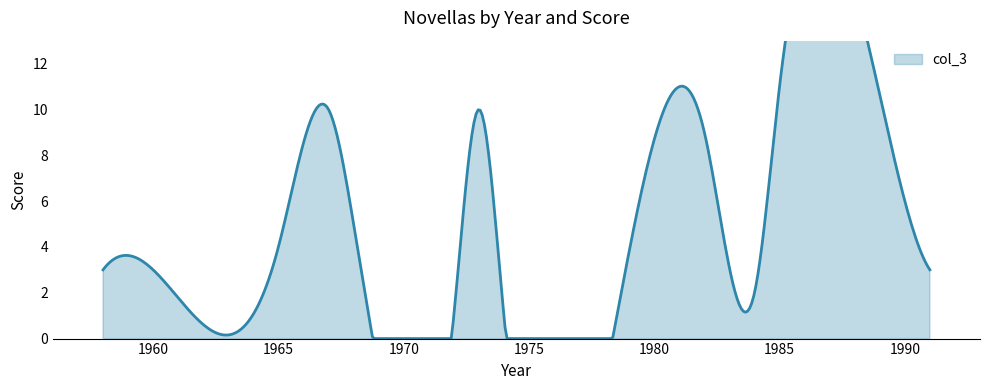

Rank the categories by value from highest to lowest.

1985, 1967, 1973, 1982, 1990, 1968, 1965, 1958, 1960, 1991, 1984, 1972, 1974